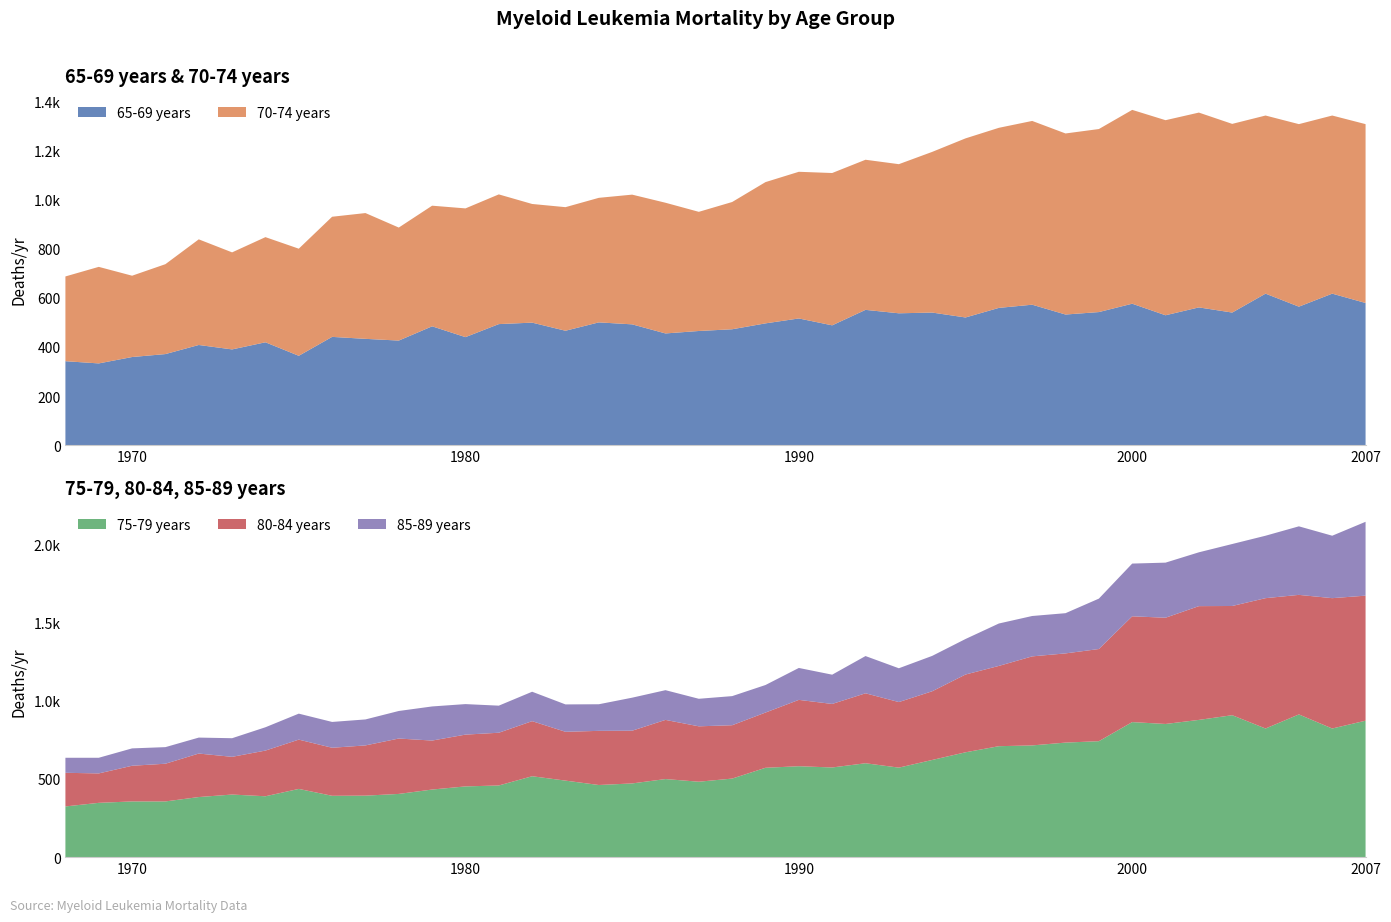

Reading right to left, what are all the values shown in this chart?

65-69 years: 579	617	564	617	540	561	529	576	542	532	572	559	520	540	537	551	488	516	496	472	465	455	492	500	466	499	493	440	484	426	433	441	364	419	390	408	371	359	333	342
70-74 years: 728	725	743	725	768	793	794	789	745	737	748	733	729	654	607	611	620	597	575	518	485	532	528	507	503	483	528	524	491	460	512	489	436	428	395	430	366	331	393	345
75-79 years: 872	822	912	822	907	877	851	863	741	732	714	709	670	621	572	600	573	581	571	502	482	499	471	461	489	517	458	452	432	404	393	392	436	389	400	384	356	356	347	324
80-84 years: 799	833	764	833	698	727	679	676	589	570	569	513	497	439	419	447	406	424	353	341	354	378	337	346	312	352	337	331	313	354	321	307	315	292	241	278	241	228	188	215
85-89 years: 472	399	438	399	396	344	352	337	322	257	258	271	227	226	216	238	187	204	176	186	176	190	211	170	175	188	173	195	218	176	166	165	166	149	119	102	106	111	100	96